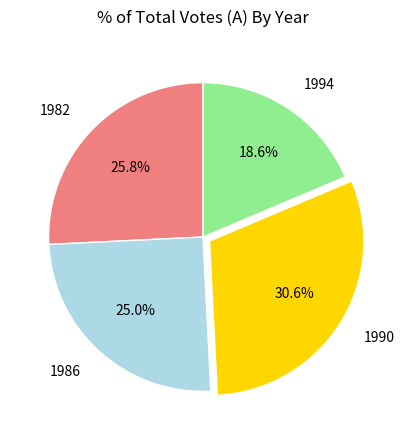

True or false: 1986 accounts for 19% of the total.

False